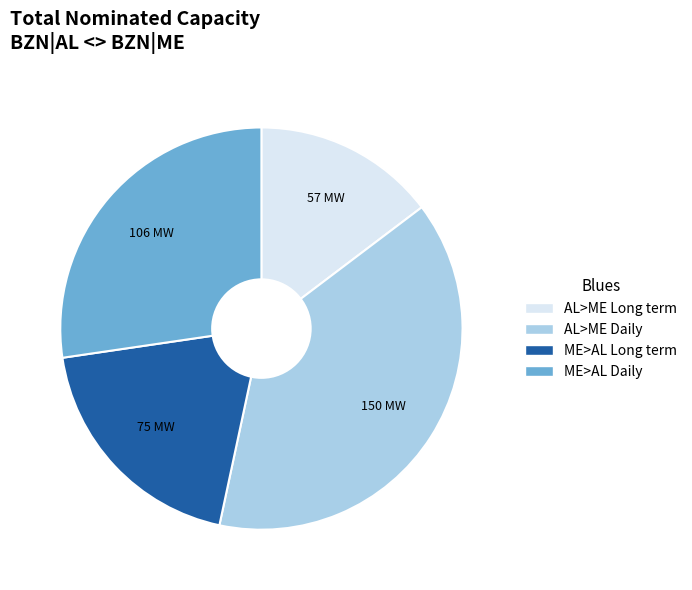

Is there a majority slice in this chart?

No